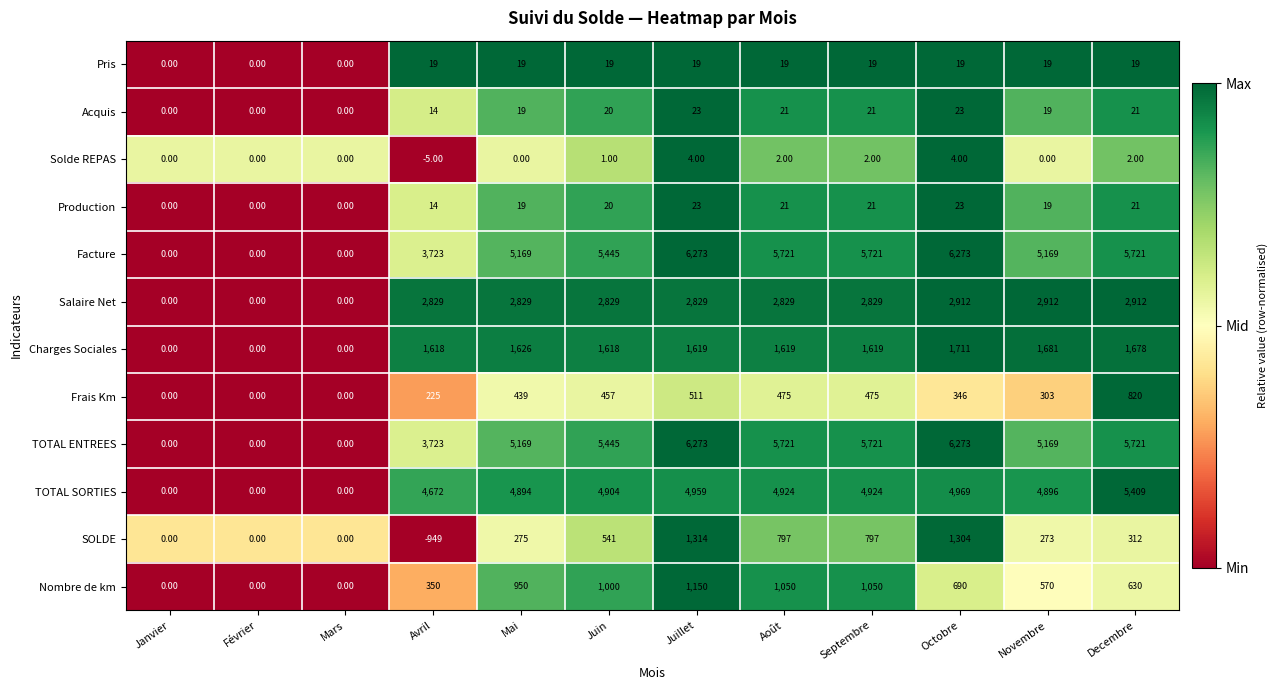

What is the spread (max minus min) of values at Juillet?

6269